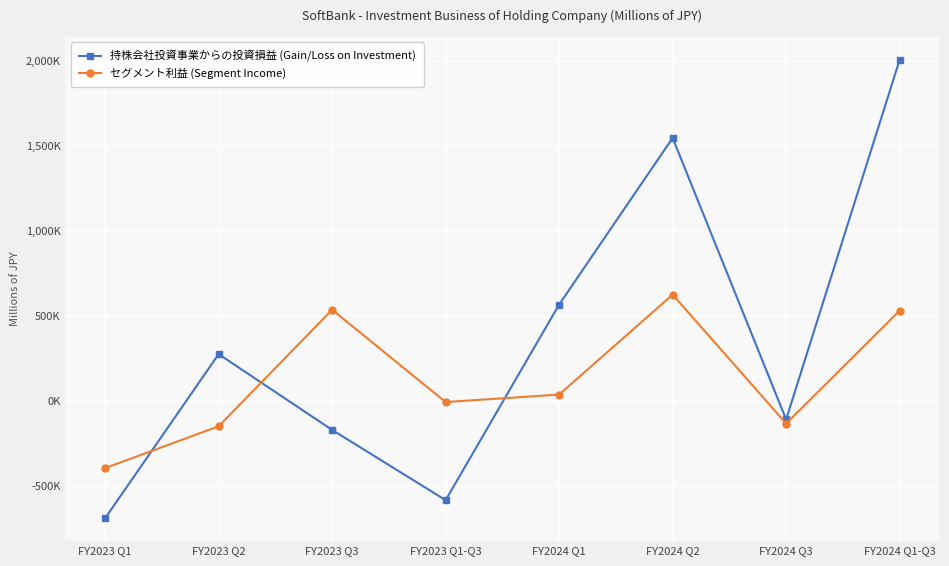

What are all the series names shown in the legend?

持株会社投資事業からの投資損益 (Gain/Loss on Investment), セグメント利益 (Segment Income)